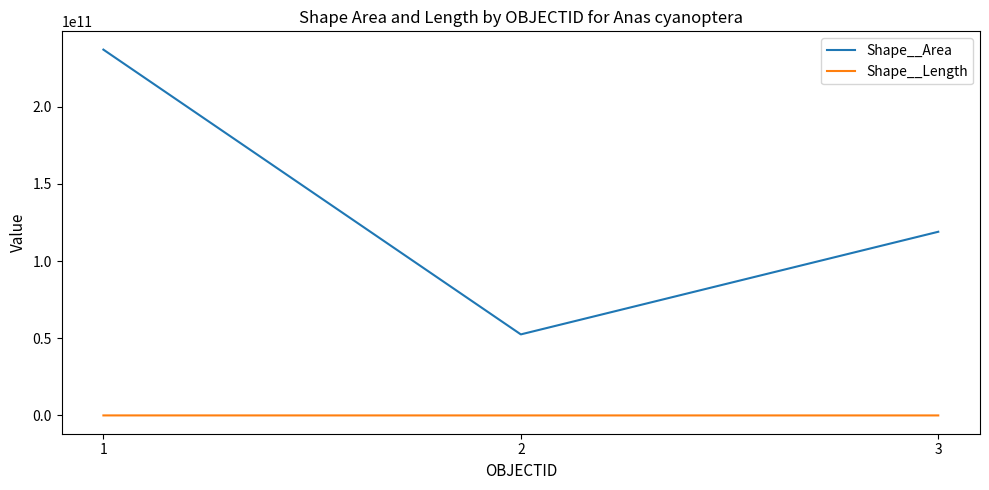

How many lines are shown in the chart?

2